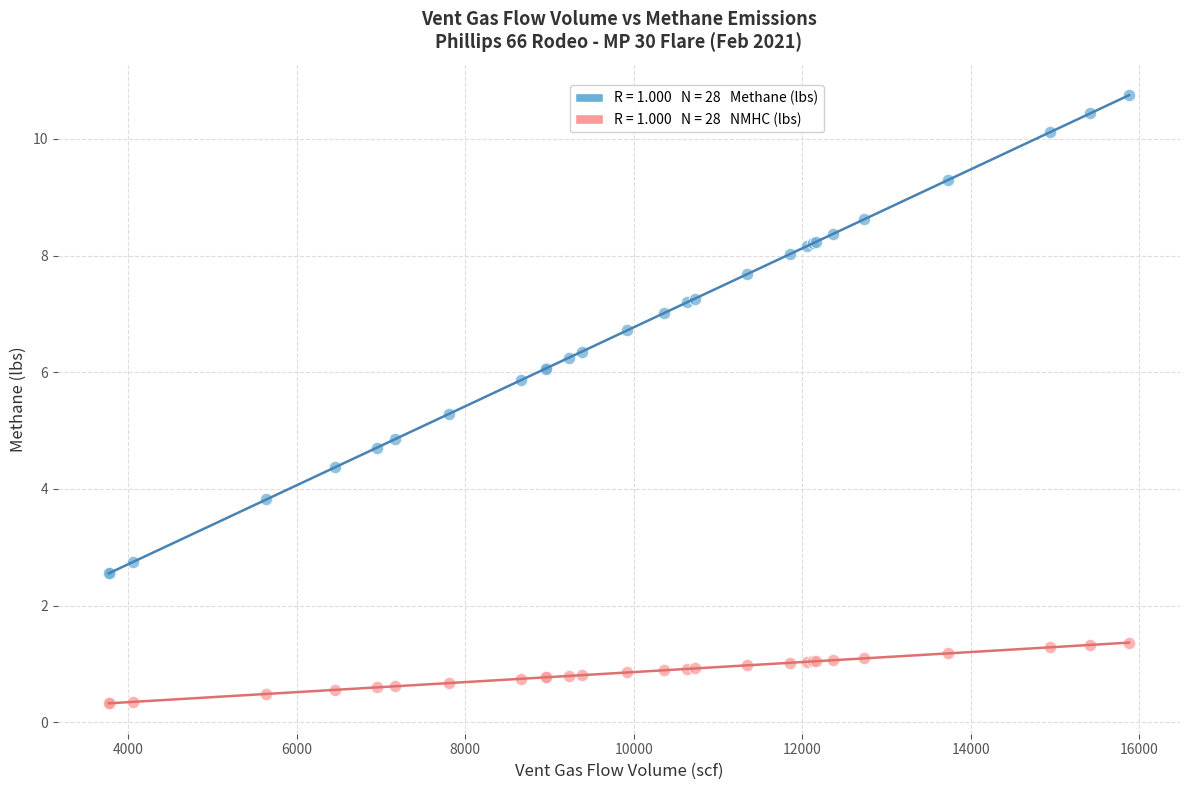

Across all series, what Y value is closest to 5?

4.9